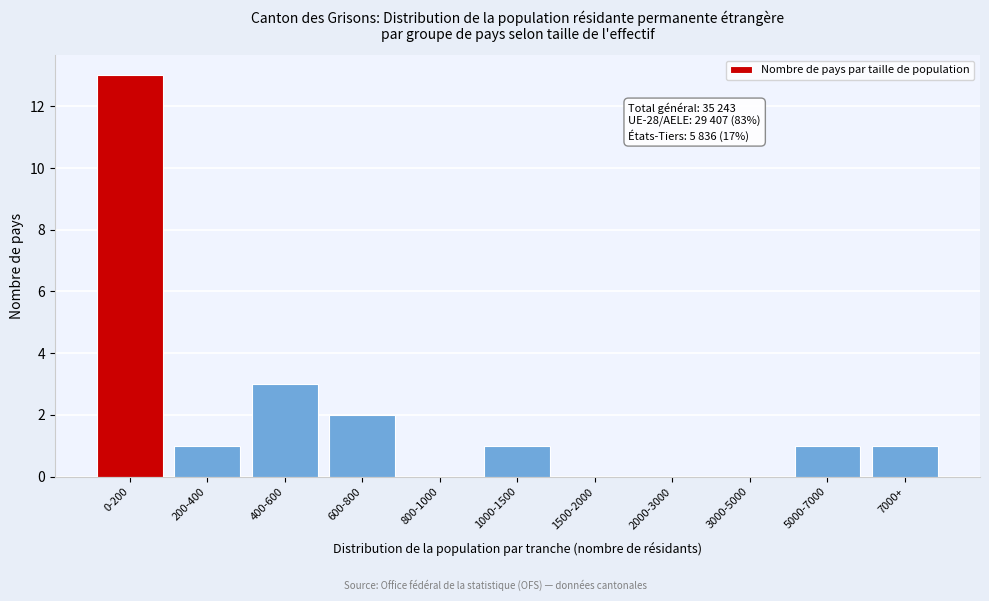

Reading right to left, extract all data points from this chart.

7000+=1	5000-7000=1	3000-5000=0	2000-3000=0	1500-2000=0	1000-1500=1	800-1000=0	600-800=2	400-600=3	200-400=1	0-200=13